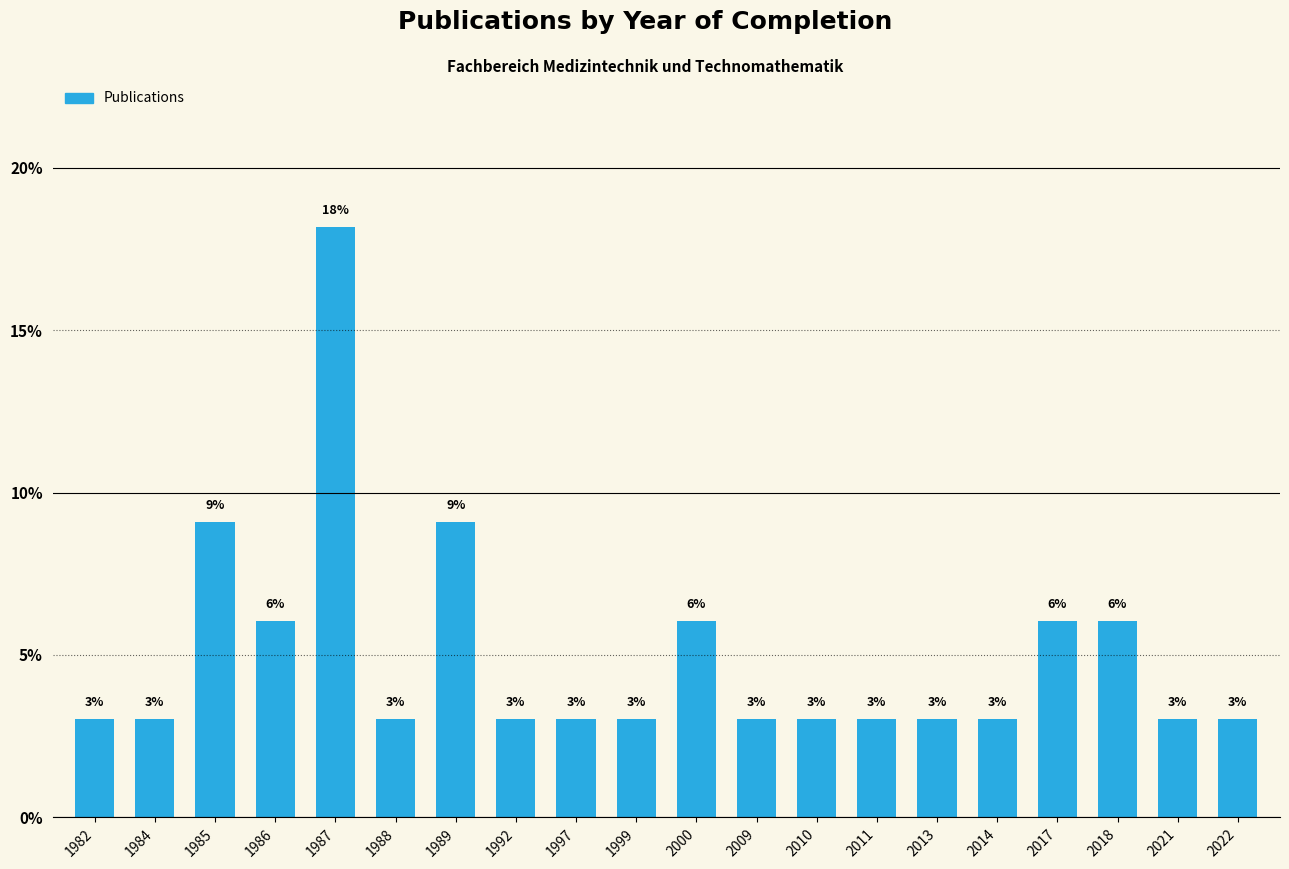

Count the number of categories in the chart.

20